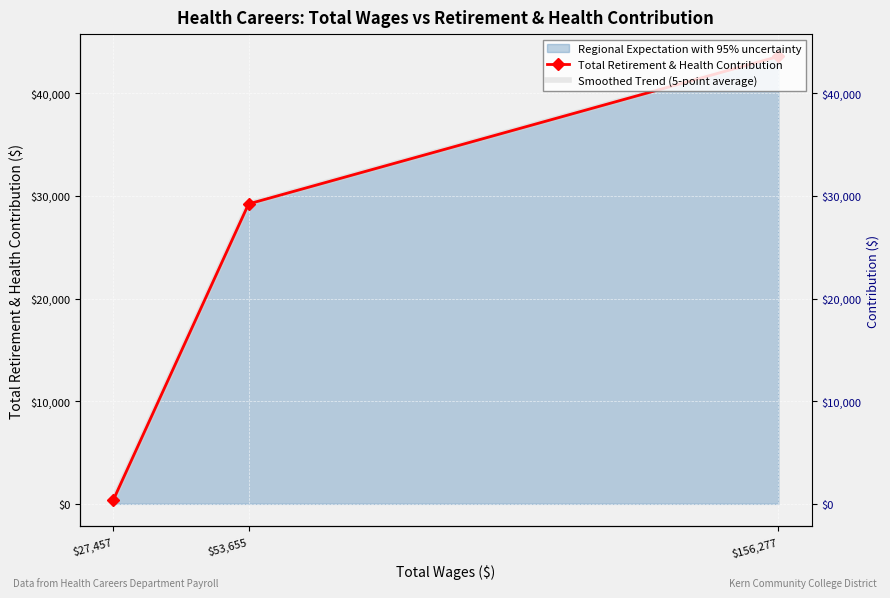

Is the value of Smoothed Trend (5-point average) at $53,655 greater than the value of Total Retirement & Health Contribution at $53,655?

No